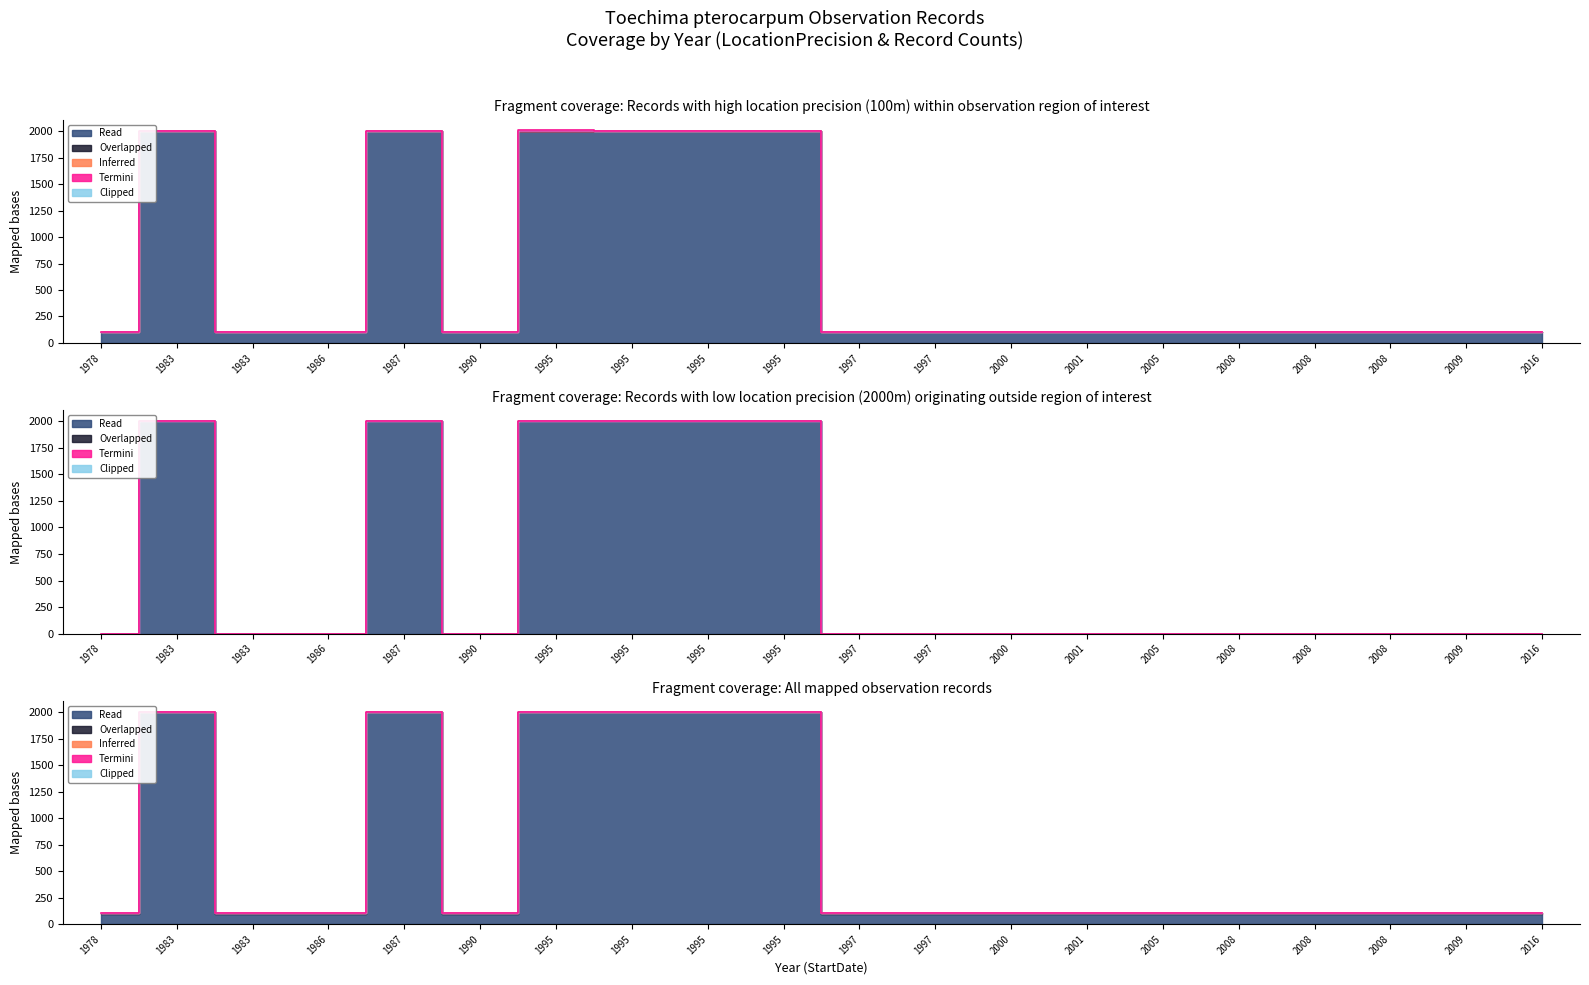

How many interior local peaks does the Inferred series have?

1